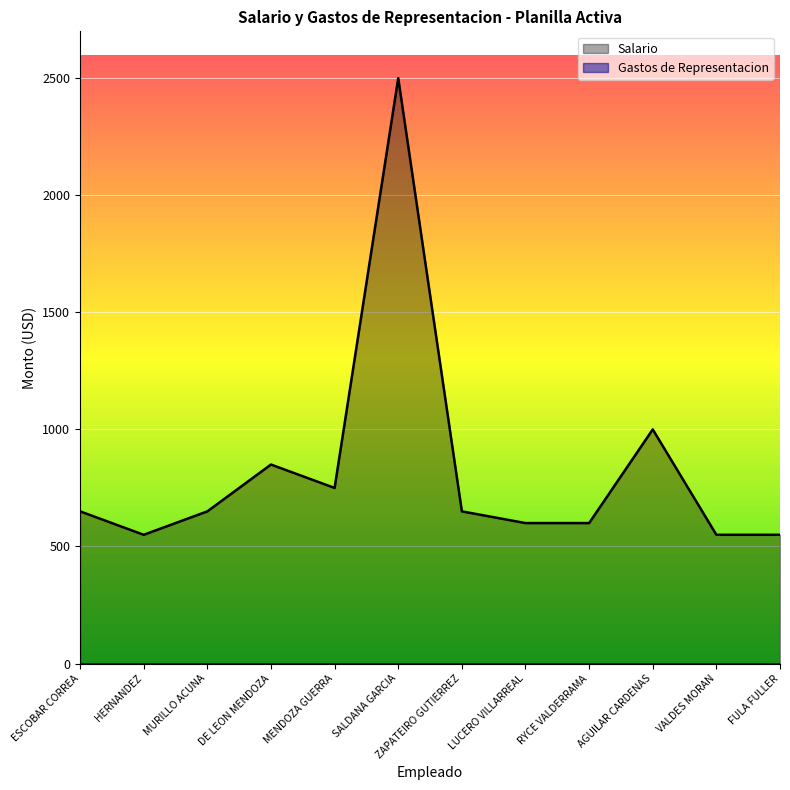

The value of Gastos de Representacion at ZAPATEIRO GUTIERREZ is 0. True or false?

True